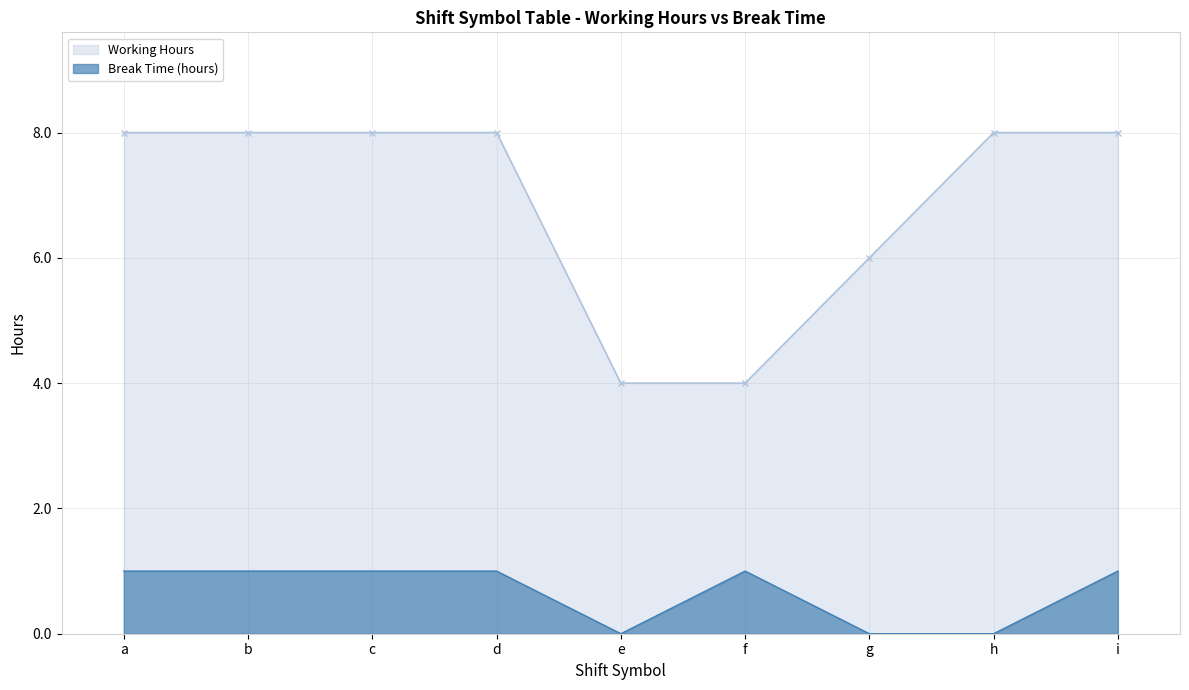

Which category has the lowest value in the Break Time (hours) series?

e